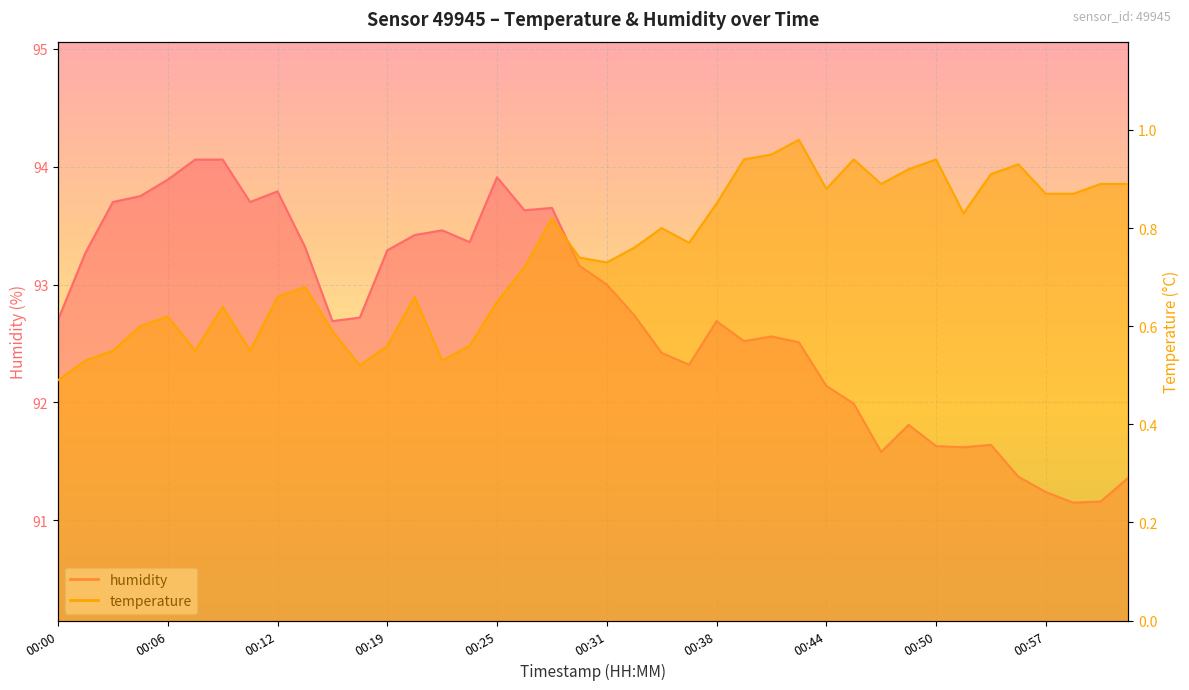

Is it true that temperature equals 0.7 at 00:21?

True